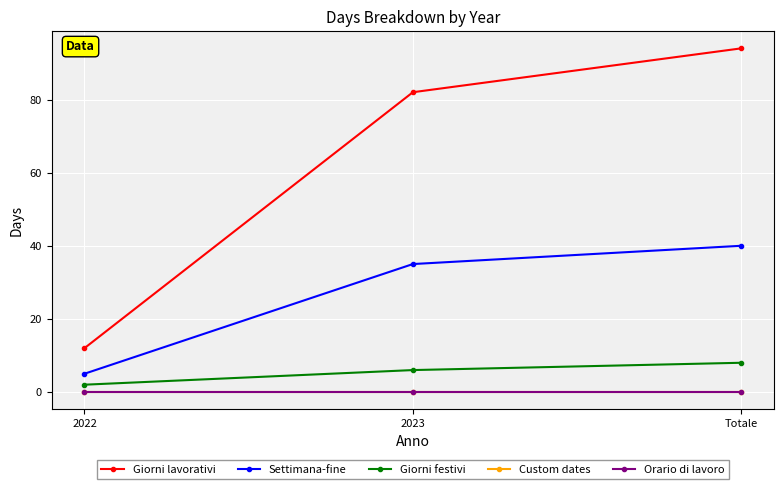

Is this an area chart (filled region under the line)?

No